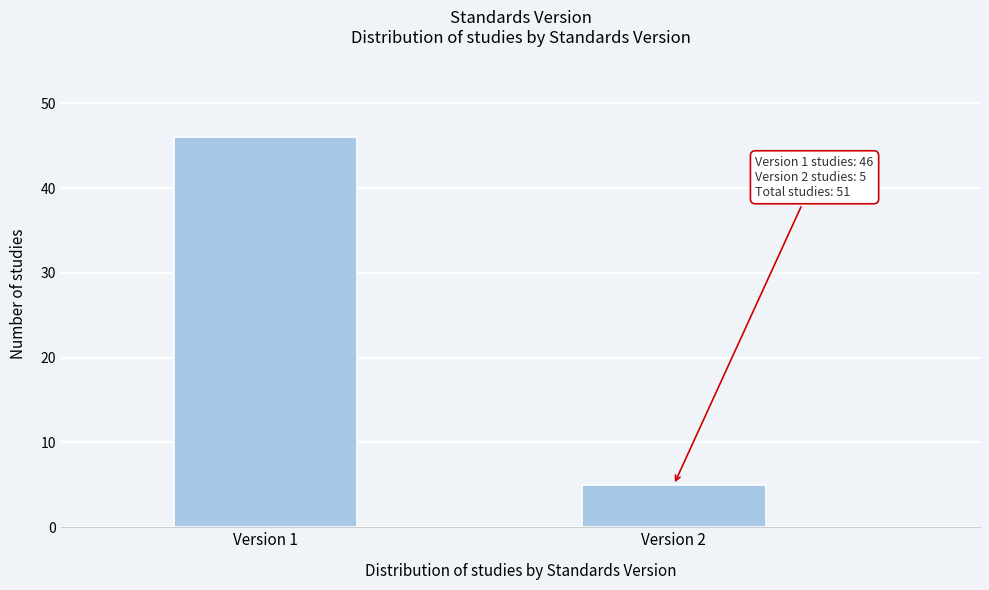

Reading left to right, transcribe all the data shown in this chart.

46	5